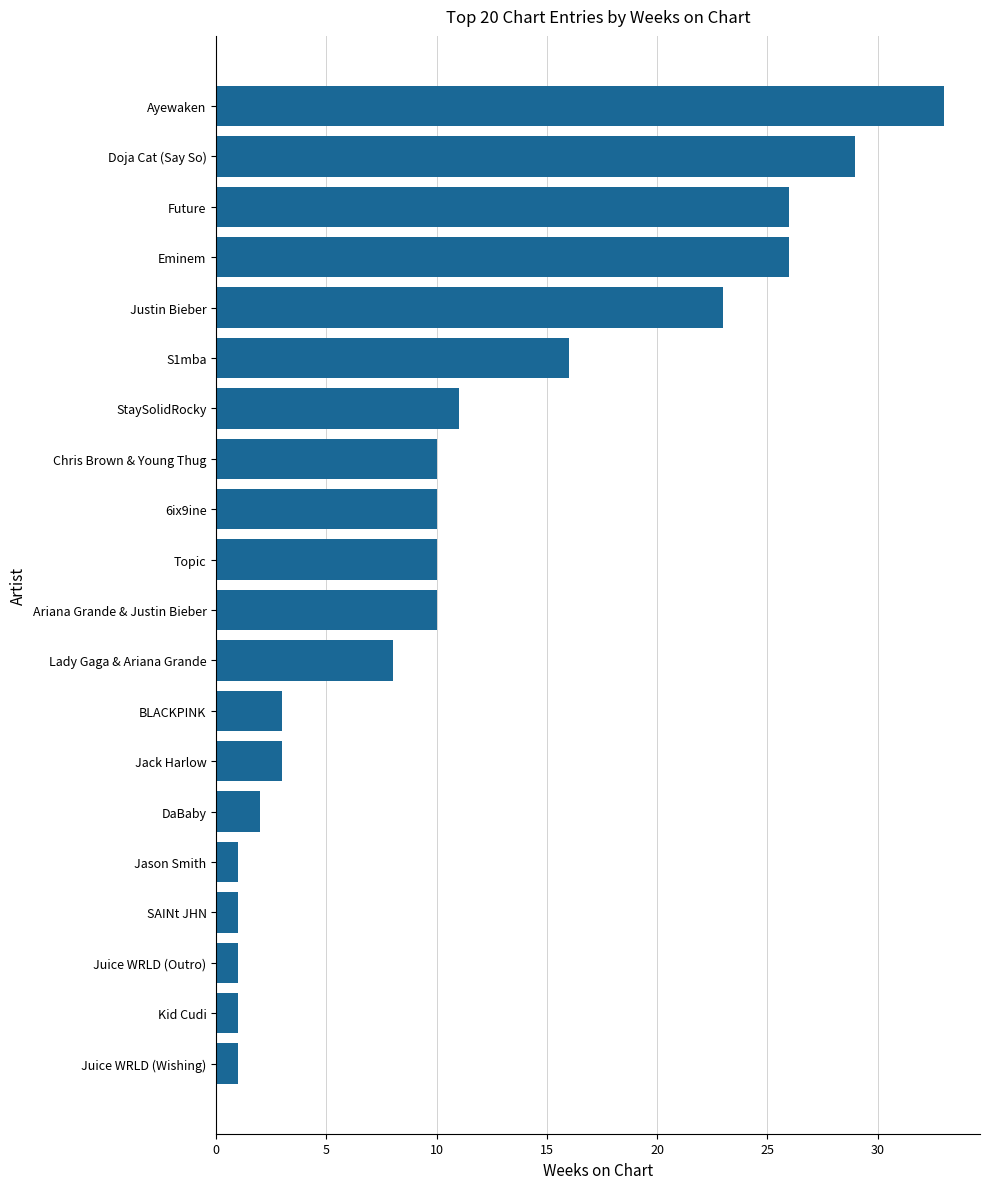

What is the sum of the values at Juice WRLD (Wishing) and Chris Brown & Young Thug?

11